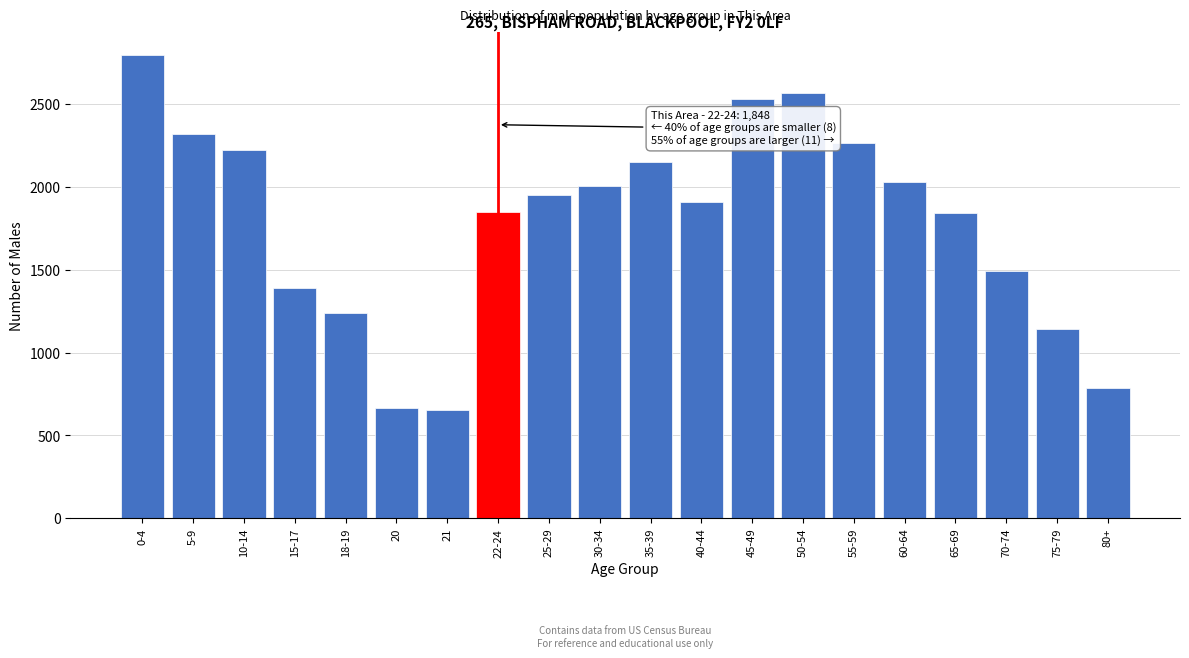

What is the change in value from 5-9 to 50-54?

+251